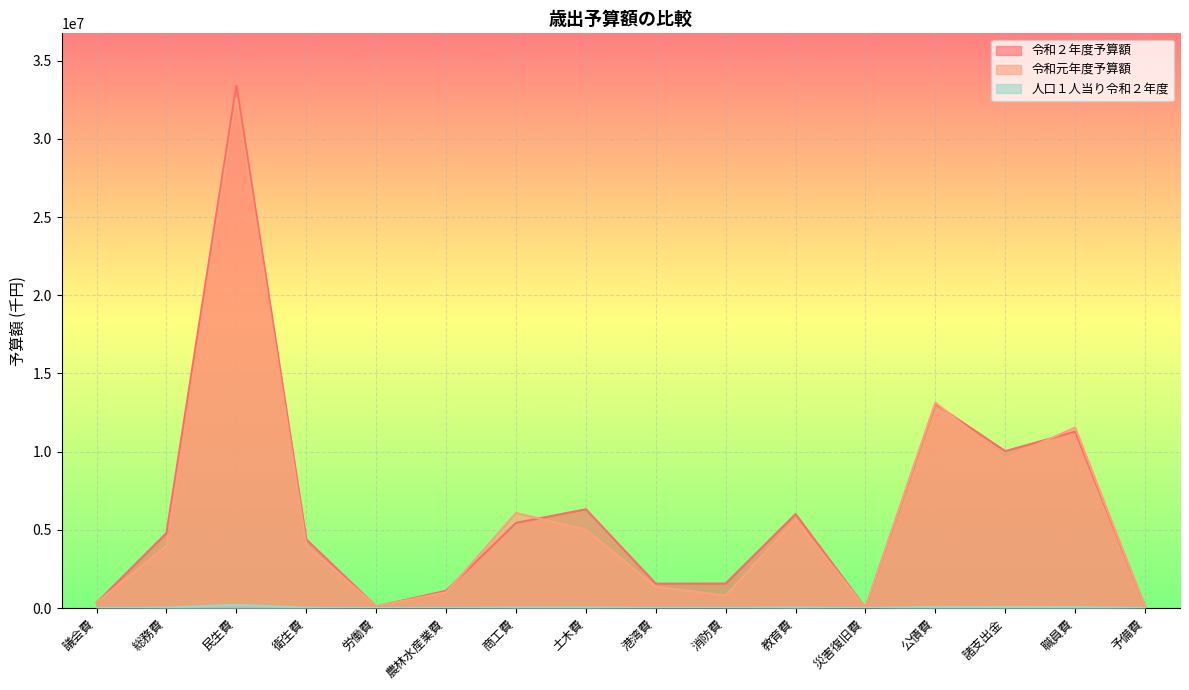

What is the difference between the second highest and minimum values in the 令和元年度予算額 series?

13119820